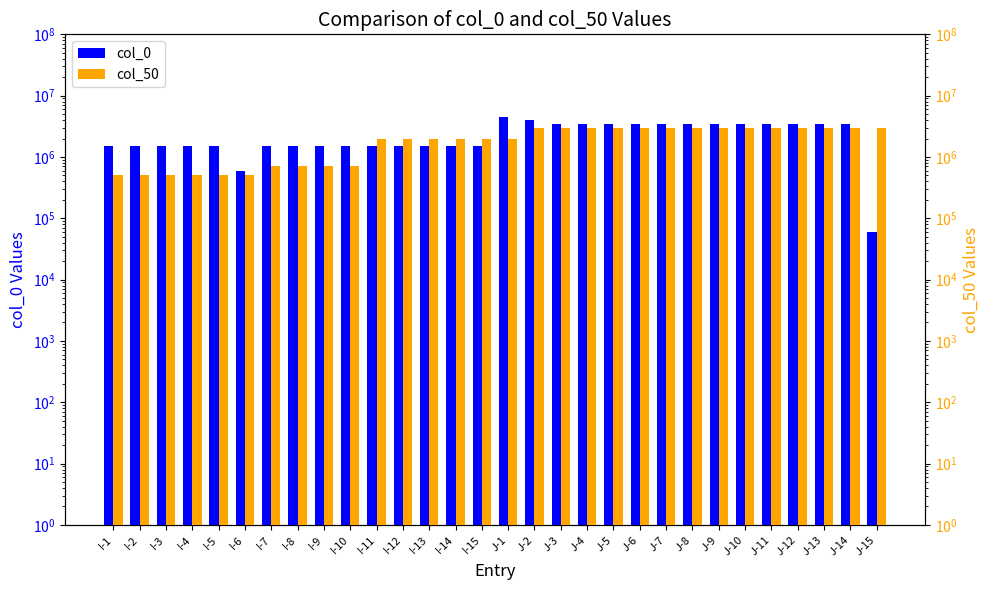

What are all the series names shown in the legend?

col_0, col_50